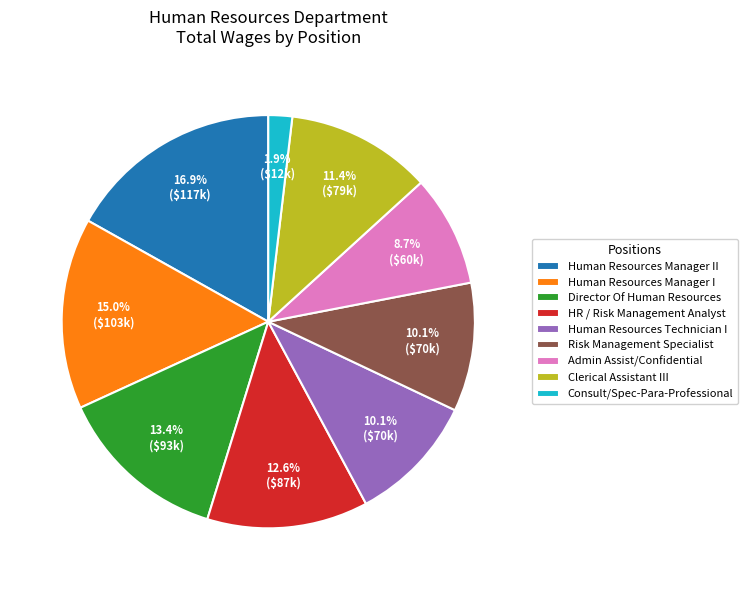

How many segments does this pie chart have?

9